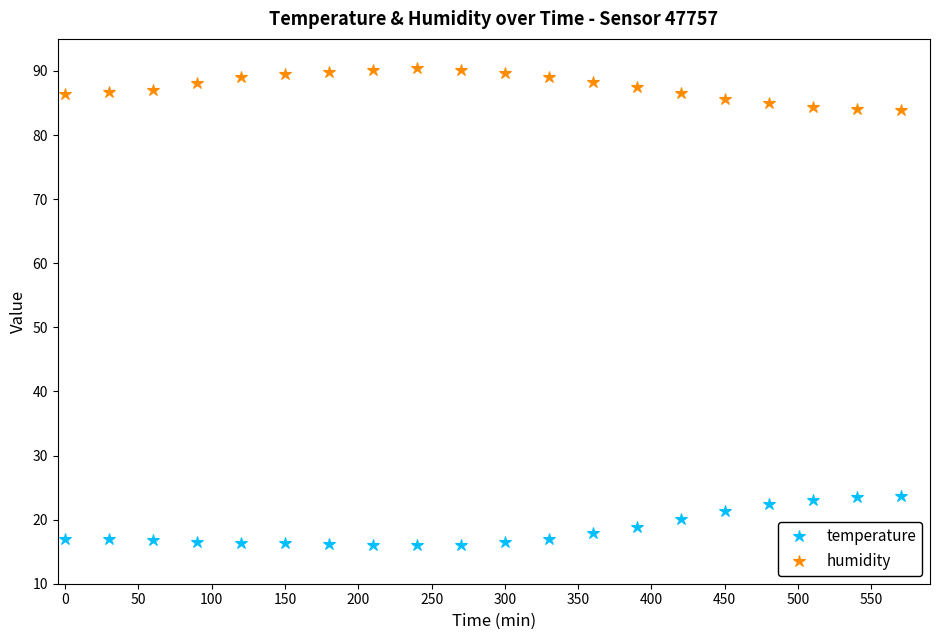

True or false: humidity has more than 0 interior local peaks.

True